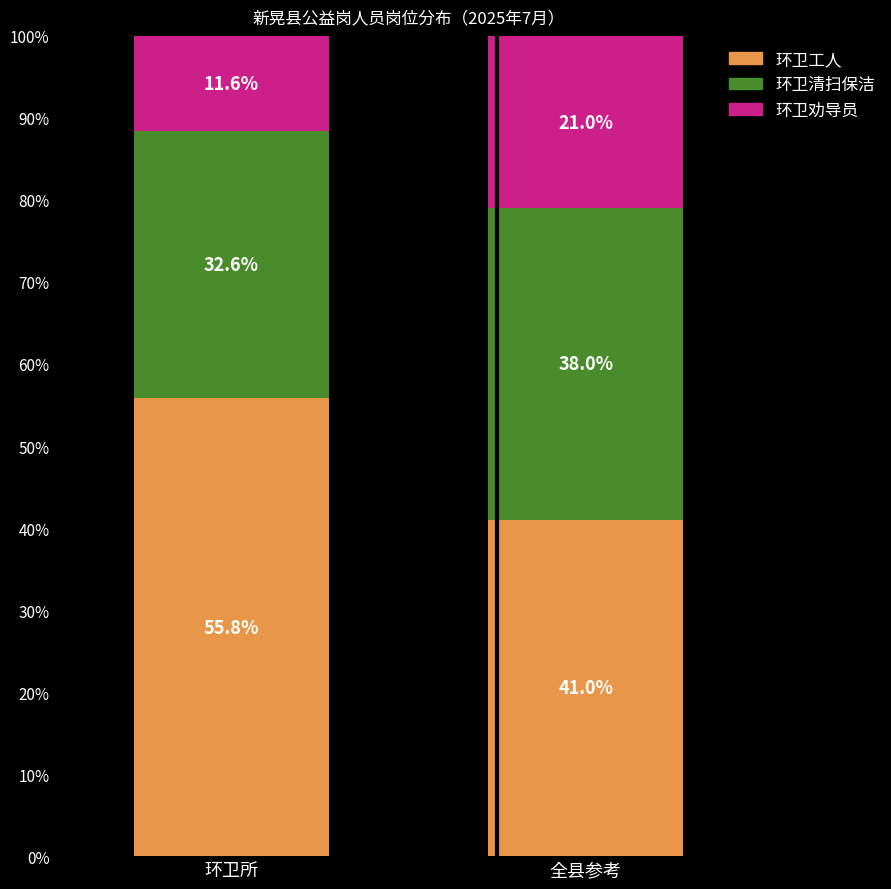

Rank the categories by 环卫工人 value from highest to lowest.

环卫所, 全县参考